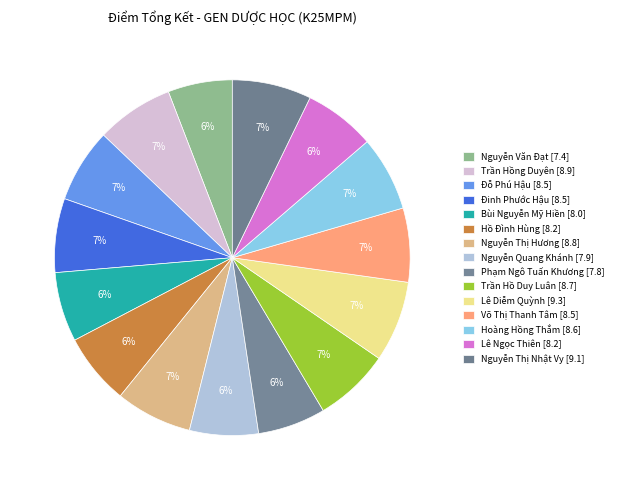

To the nearest percent, what is the average slice percentage?

7%